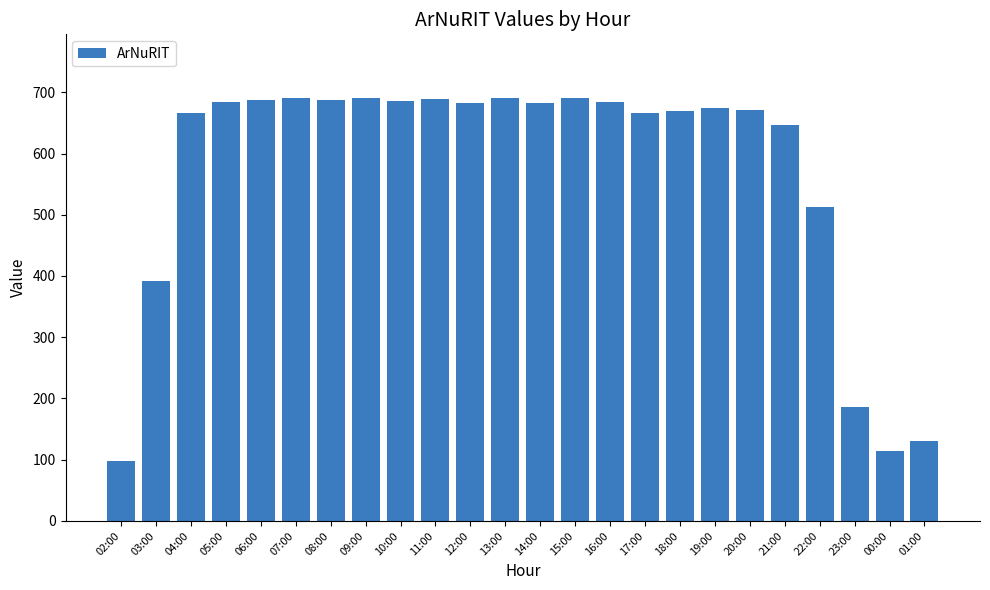

What is the label of the 21st bar from the right?

05:00